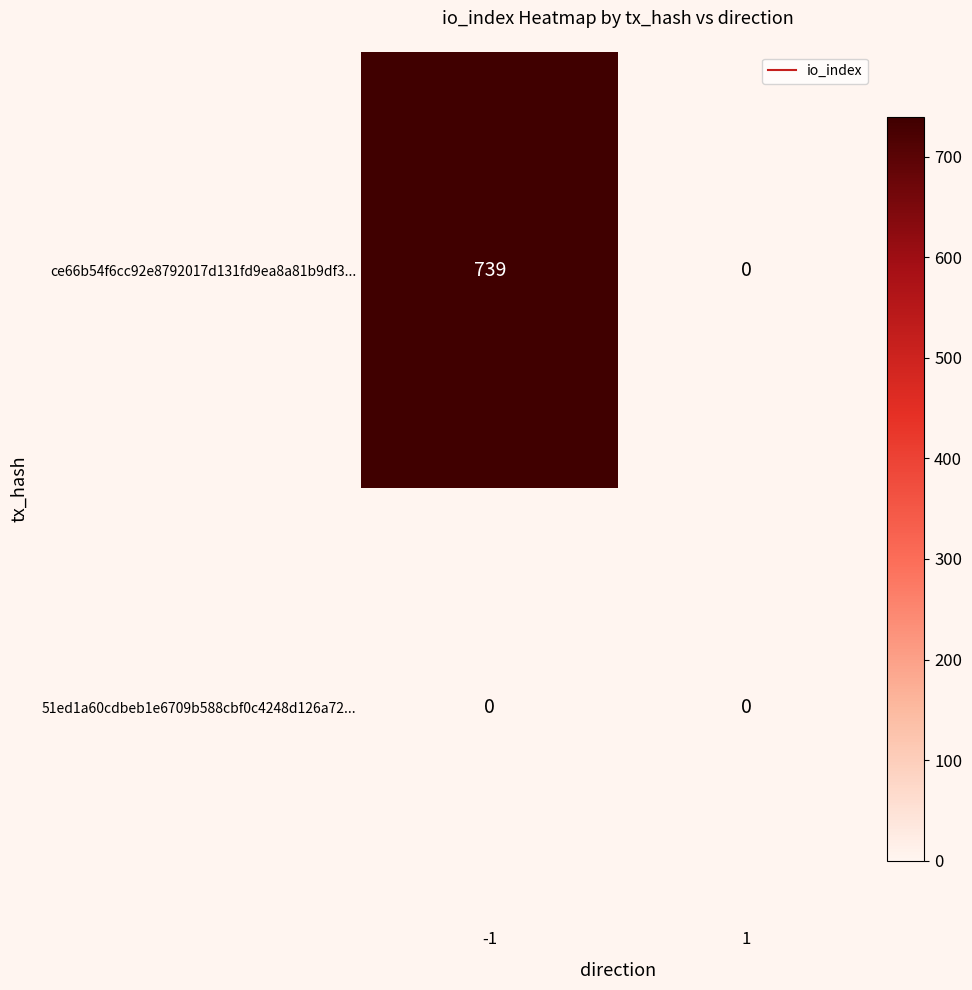

List the series in order of their overall mean, lowest first.

51ed1a60cdbeb1e6709b588cbf0c4248d126a72..., ce66b54f6cc92e8792017d131fd9ea8a81b9df3...